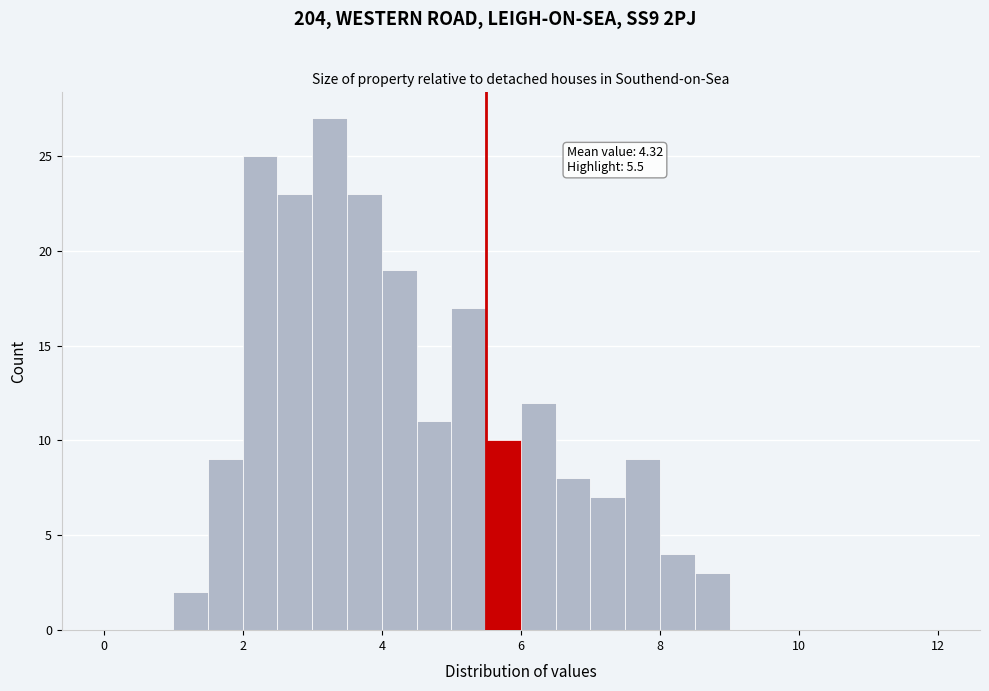

Around what value on the x-axis is the tallest bar? Give the approximate position of its centre, as read against the axis.

3.2